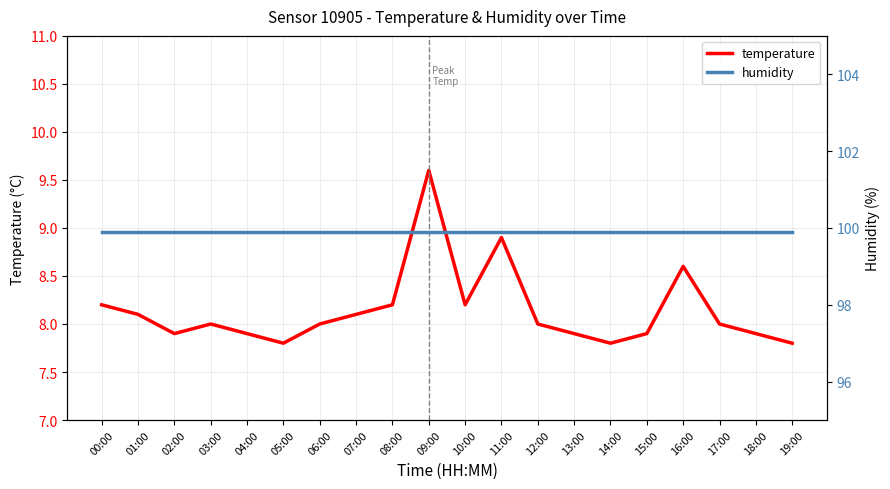

What is the difference between the temperature values at 15:00 and 00:00?

0.3